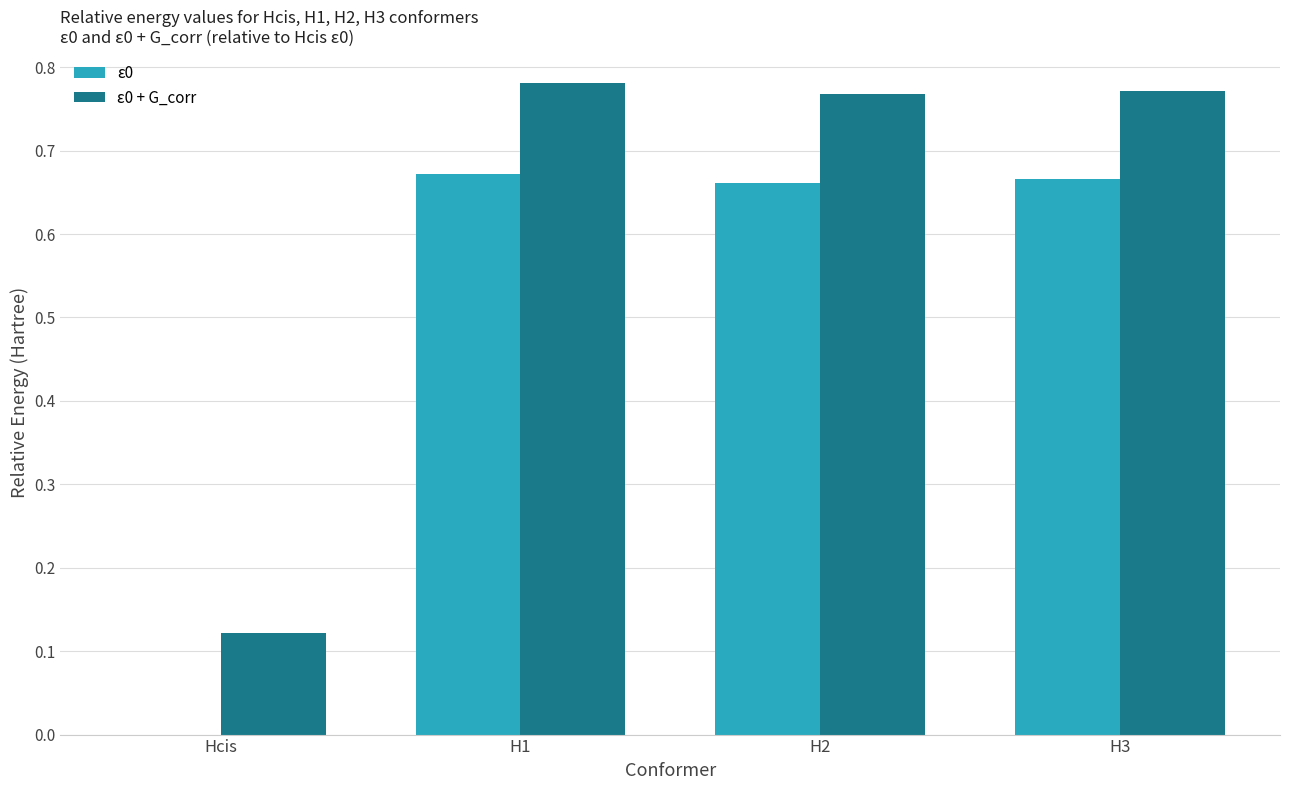

What is the sum of the ε0 + G_corr values at H2 and H1?

1.5